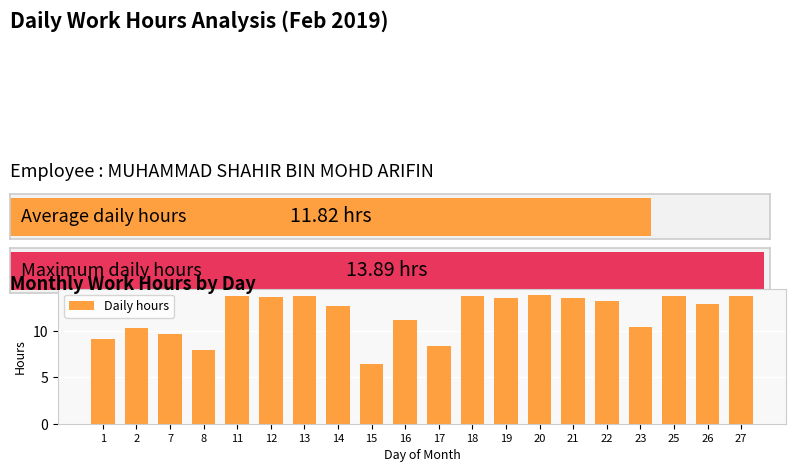

What is the sum of all values?

236.3